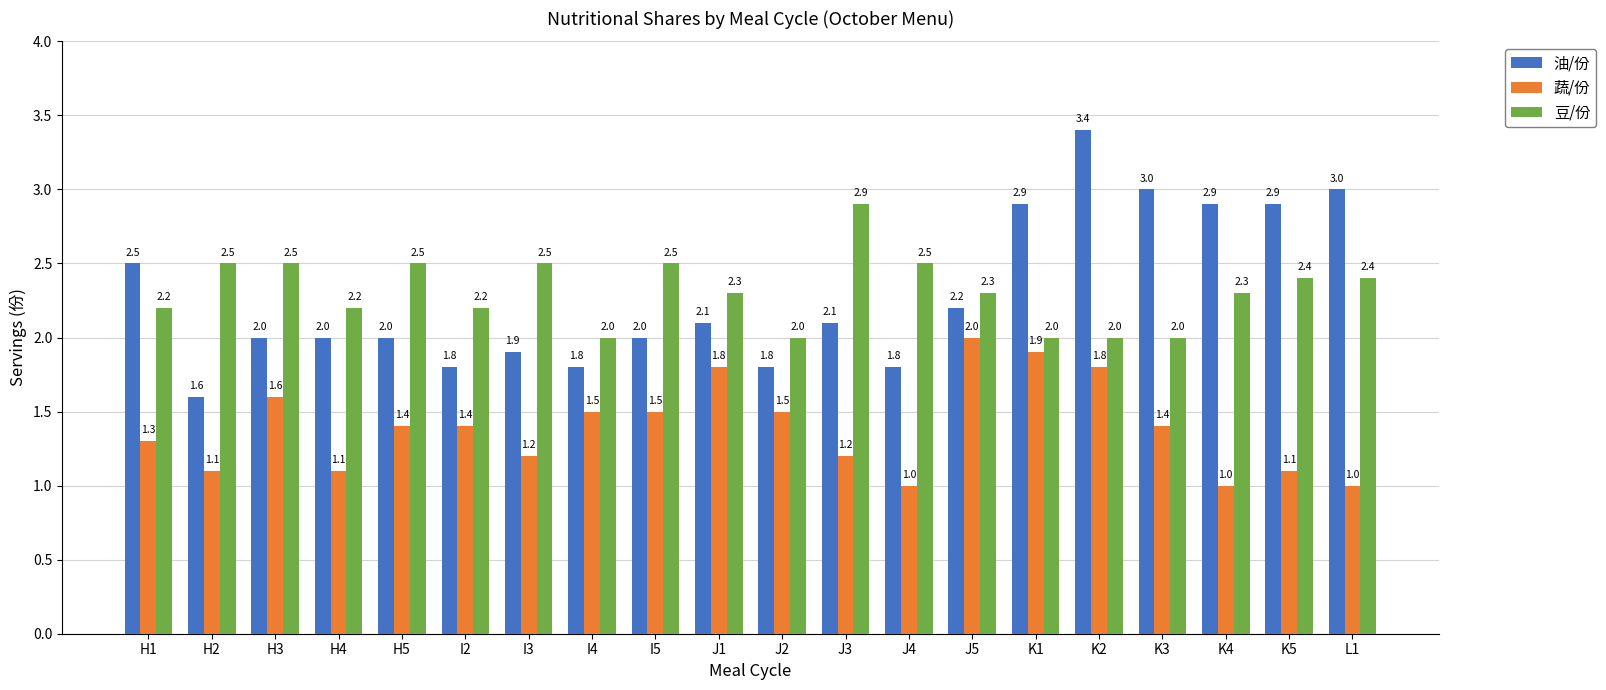

At which category is the sum across all series the highest?

K2